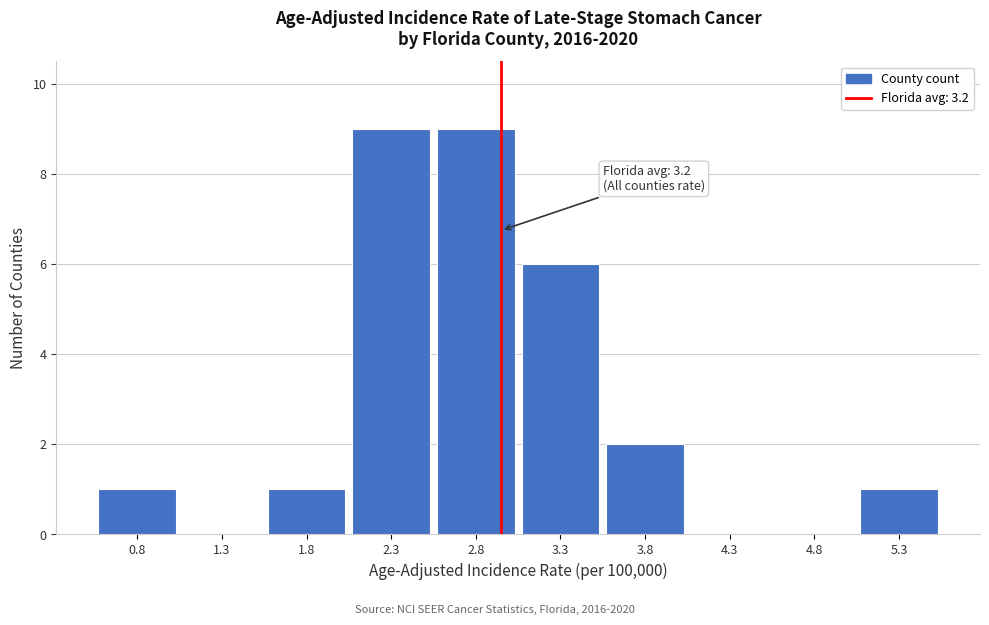

Reading left to right, transcribe all the data shown in this chart.

0.8=1	1.3=0	1.8=1	2.3=9	2.8=9	3.3=6	3.8=2	4.3=0	4.8=0	5.3=1